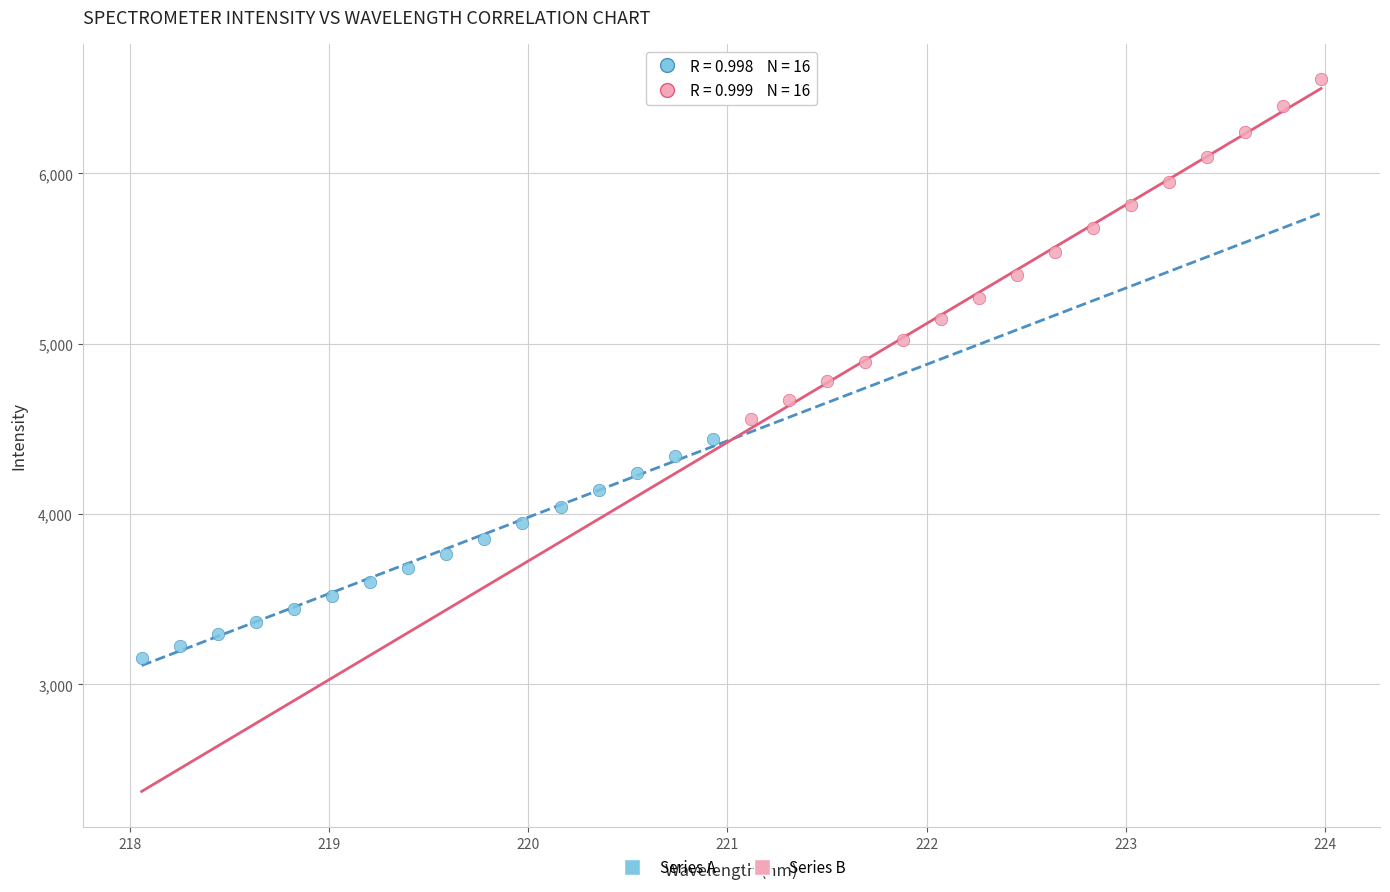

Which series has the widest spread of Y values?

Series B